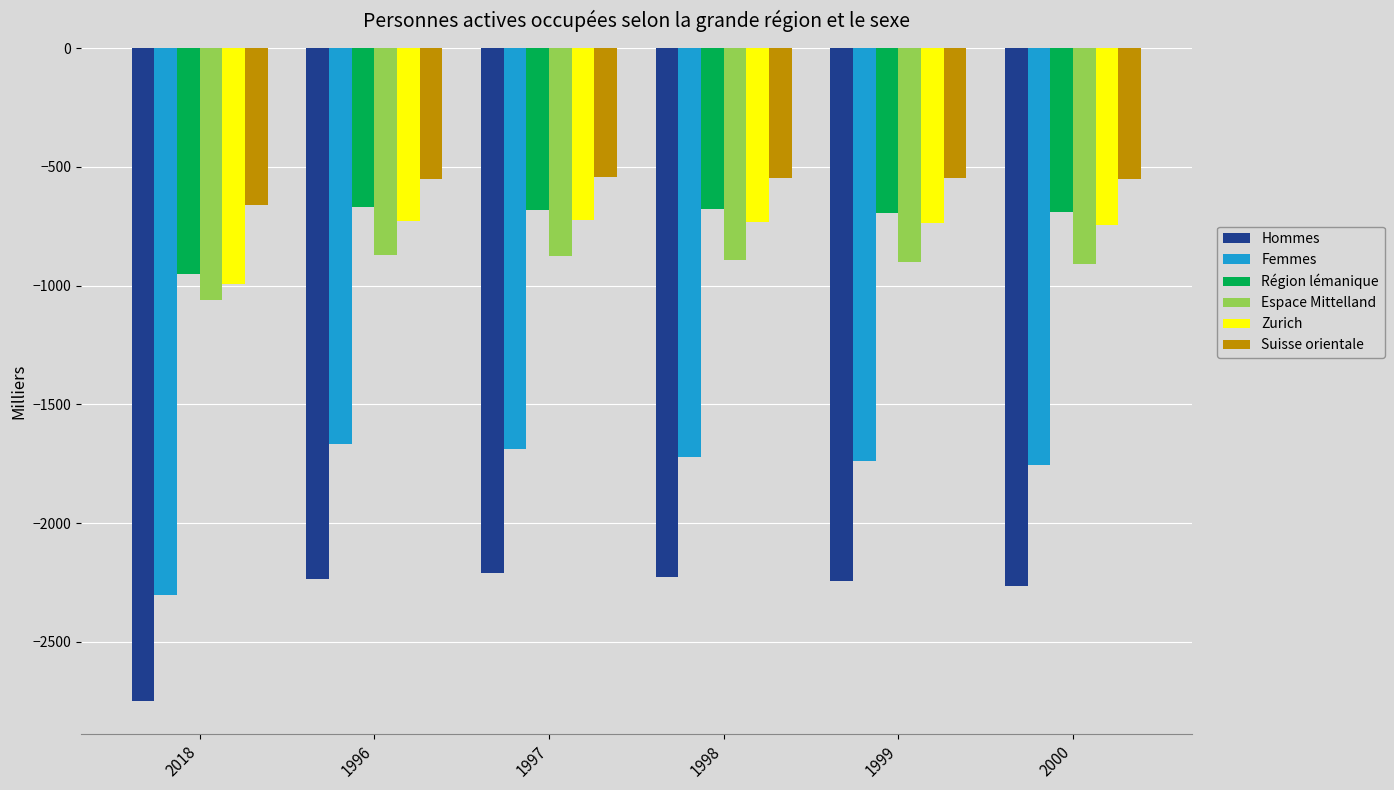

What is the total value across all series at 2000?

-6914.5